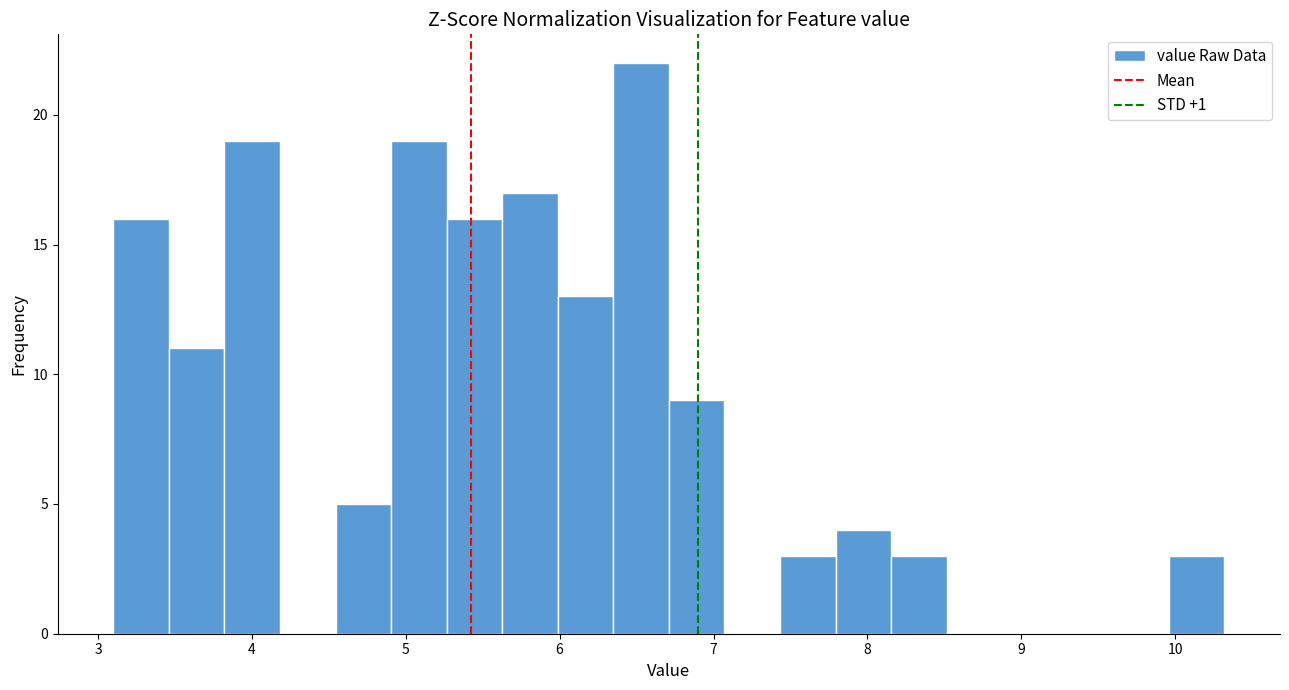

Around what value on the x-axis is the tallest bar? Give the approximate position of its centre, as read against the axis.

6.5